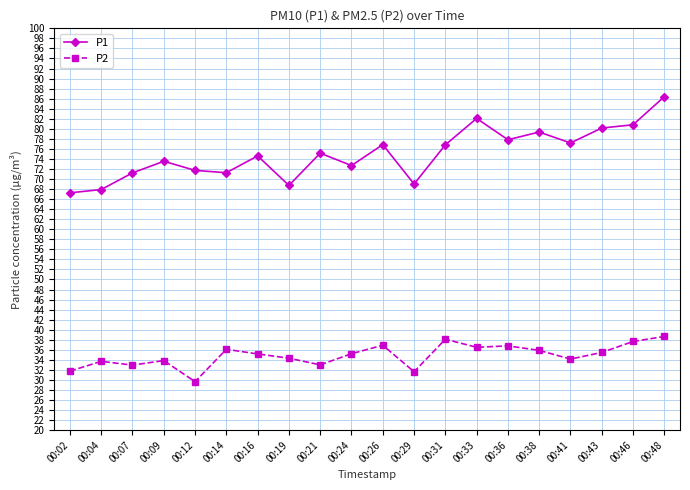

Is it true that P1 equals 44.0 at 00:09?

False